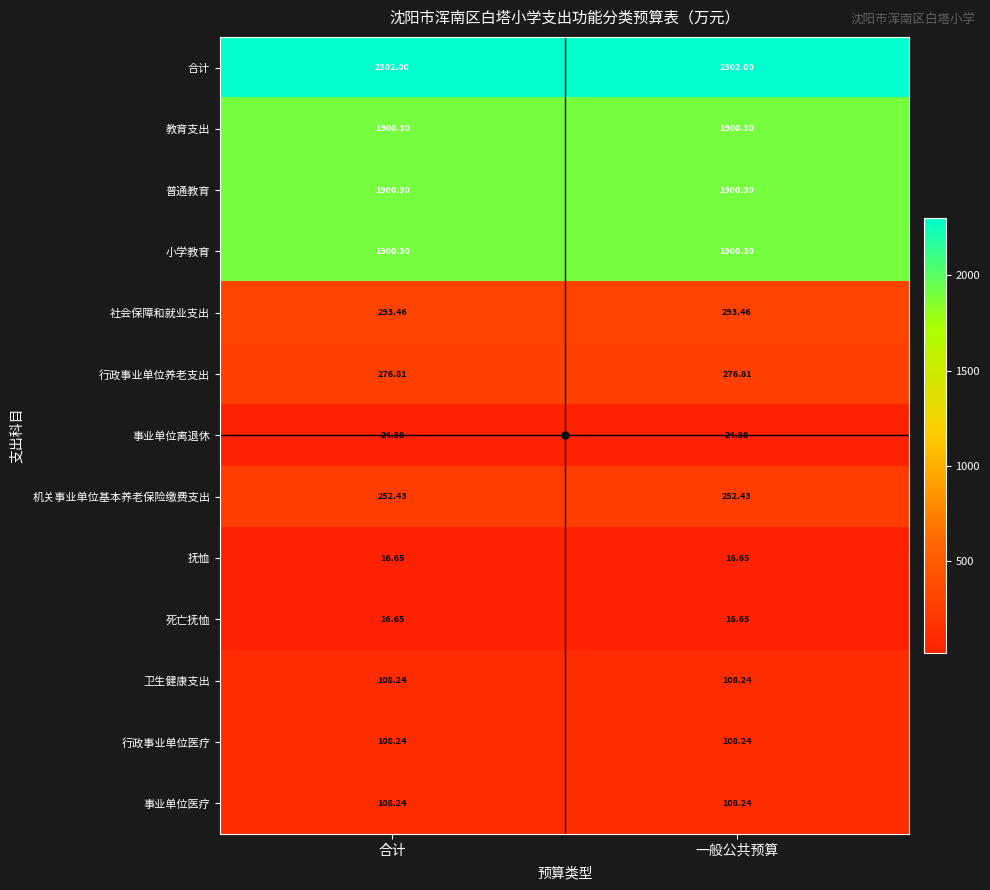

Which series has the largest total across all categories?

合计